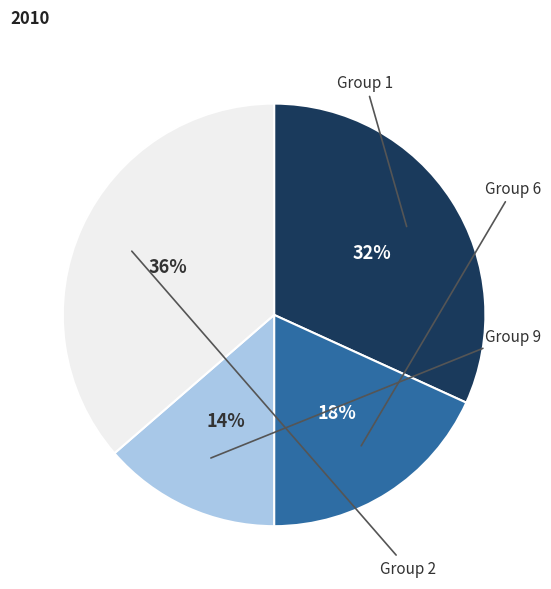

Does any single category account for the majority?

No